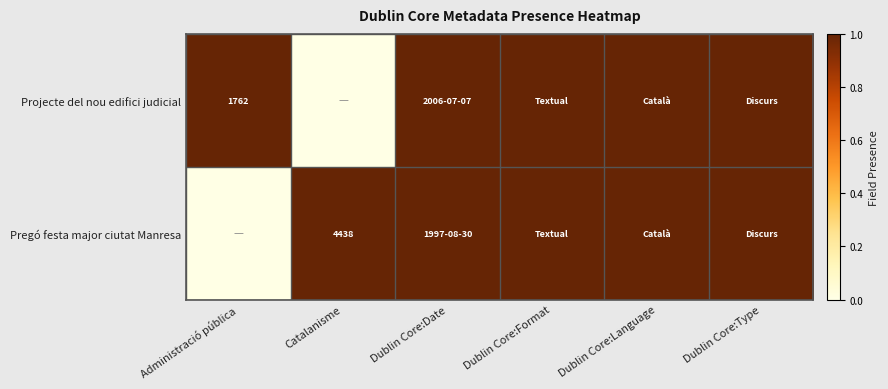

The Pregó festa major ciutat Manresa series shows 0 at Administració pública. True or false?

False